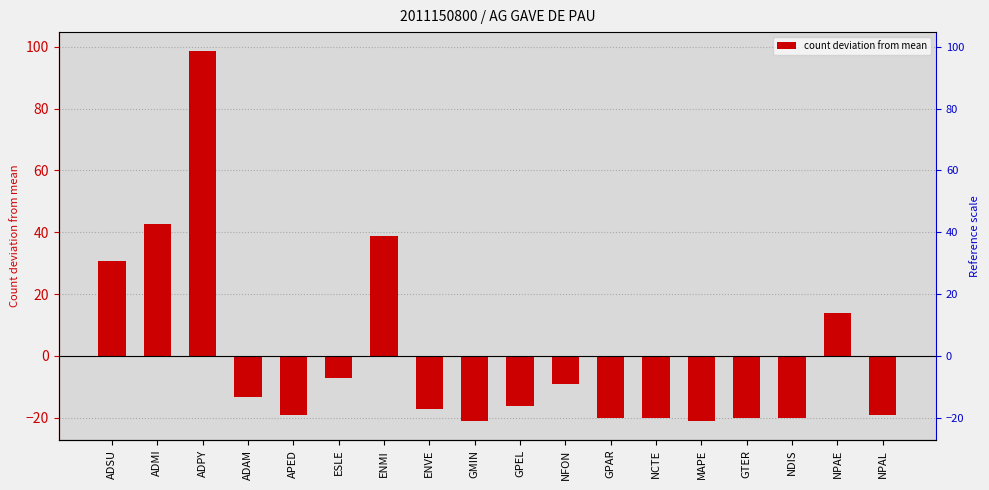

How many values are below zero?

13